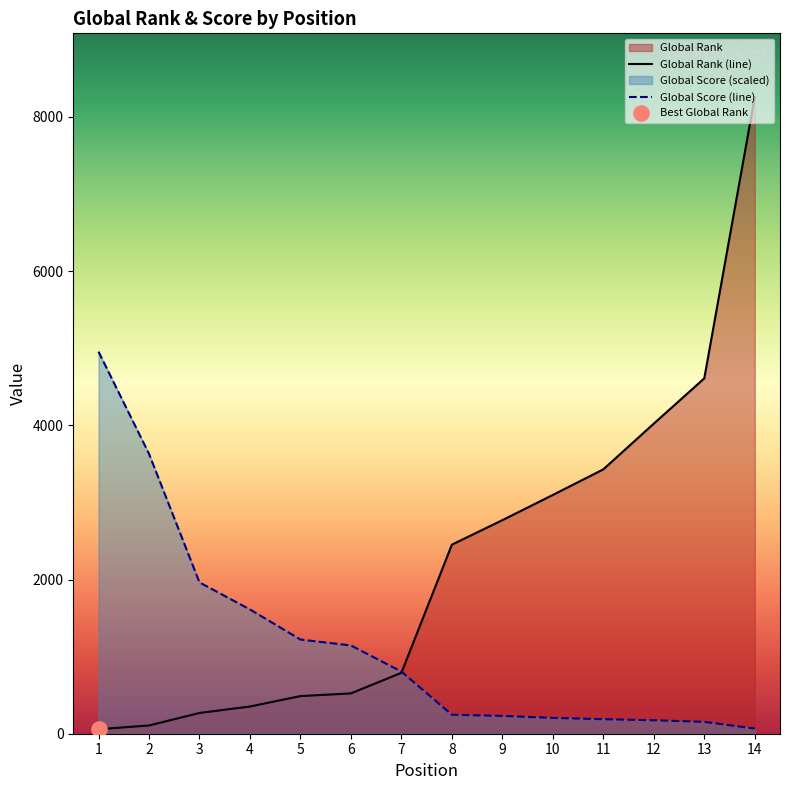

At which category is the sum across all series the highest?

14